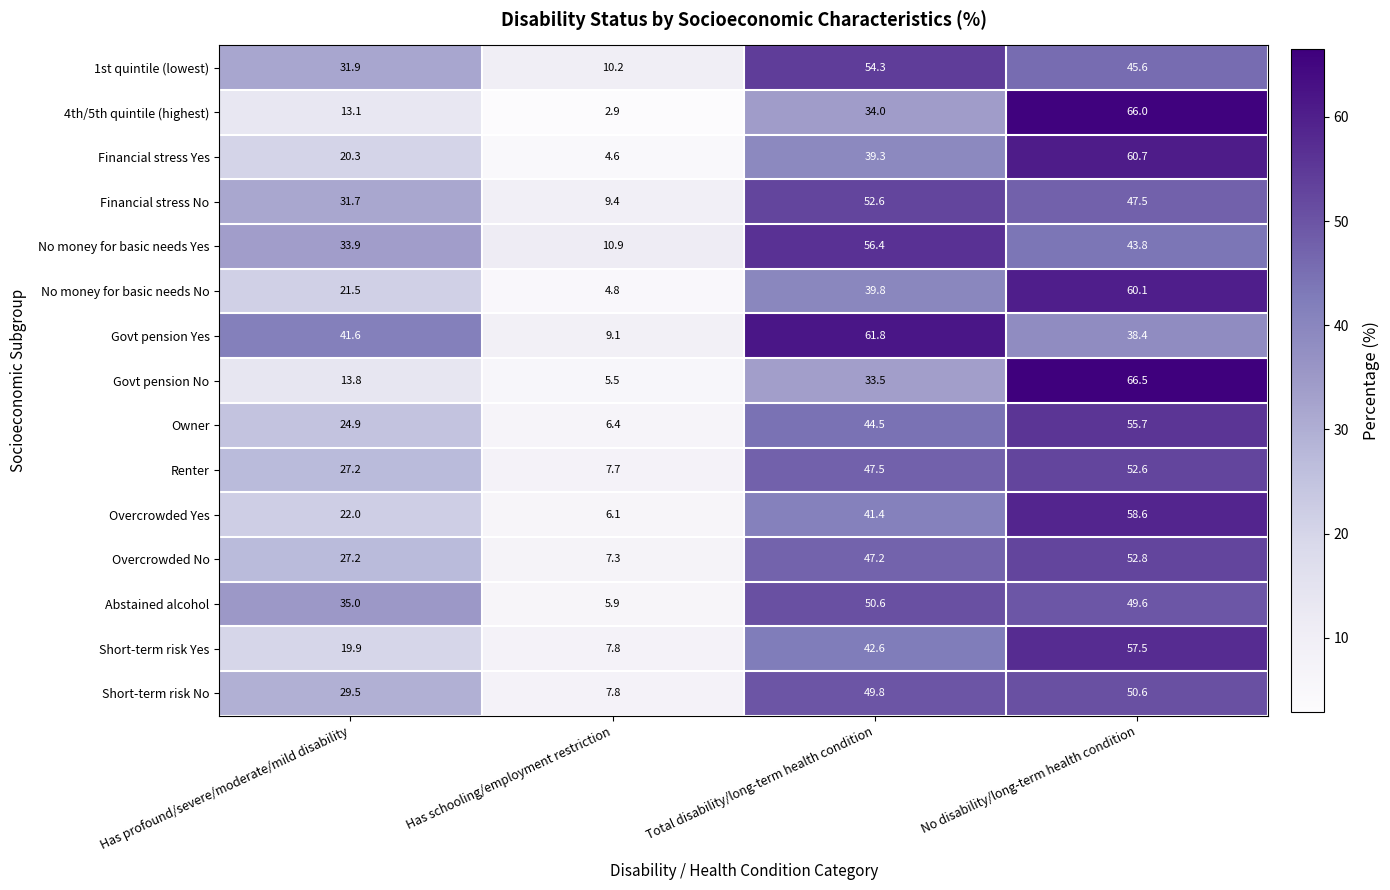

The value of Short-term risk Yes at Total disability/long-term health condition is 22.7. True or false?

False